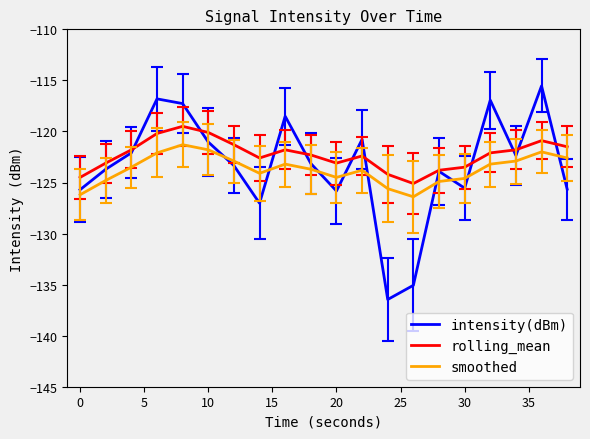

List the series in order of their peak value, lowest first.

smoothed, rolling_mean, intensity(dBm)